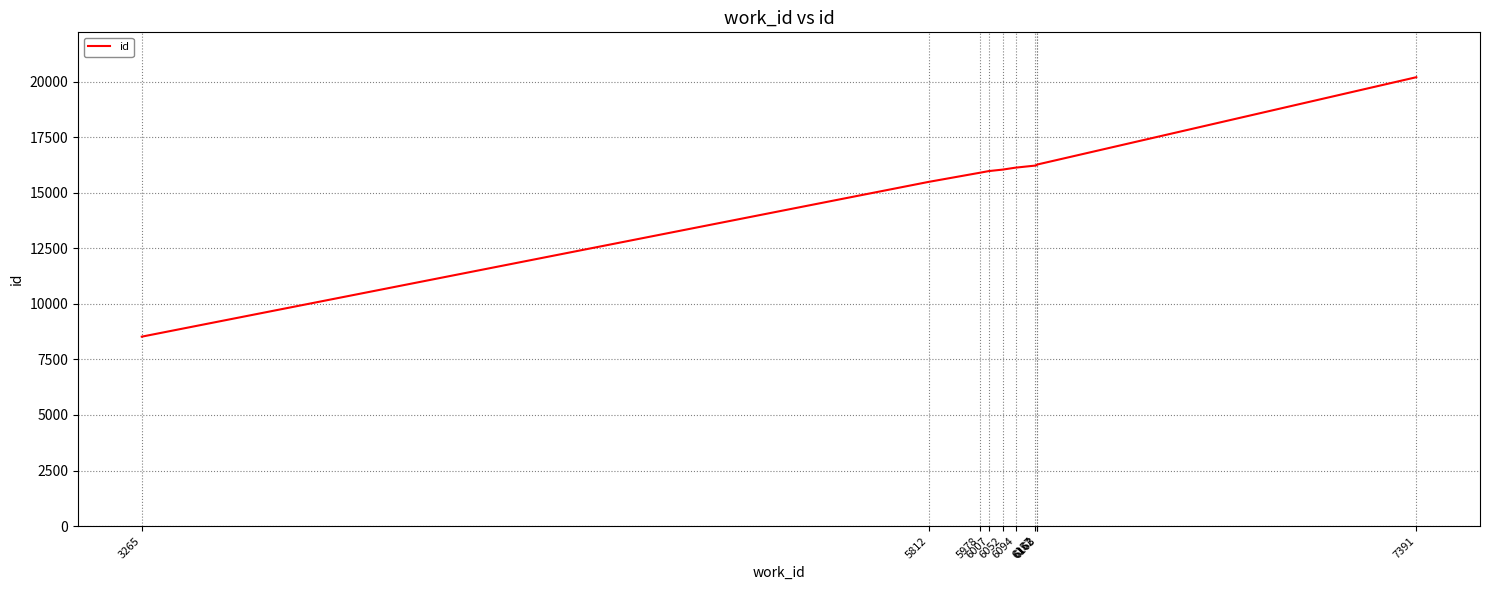

What is the difference between the values at 7391 and 3265?

11675